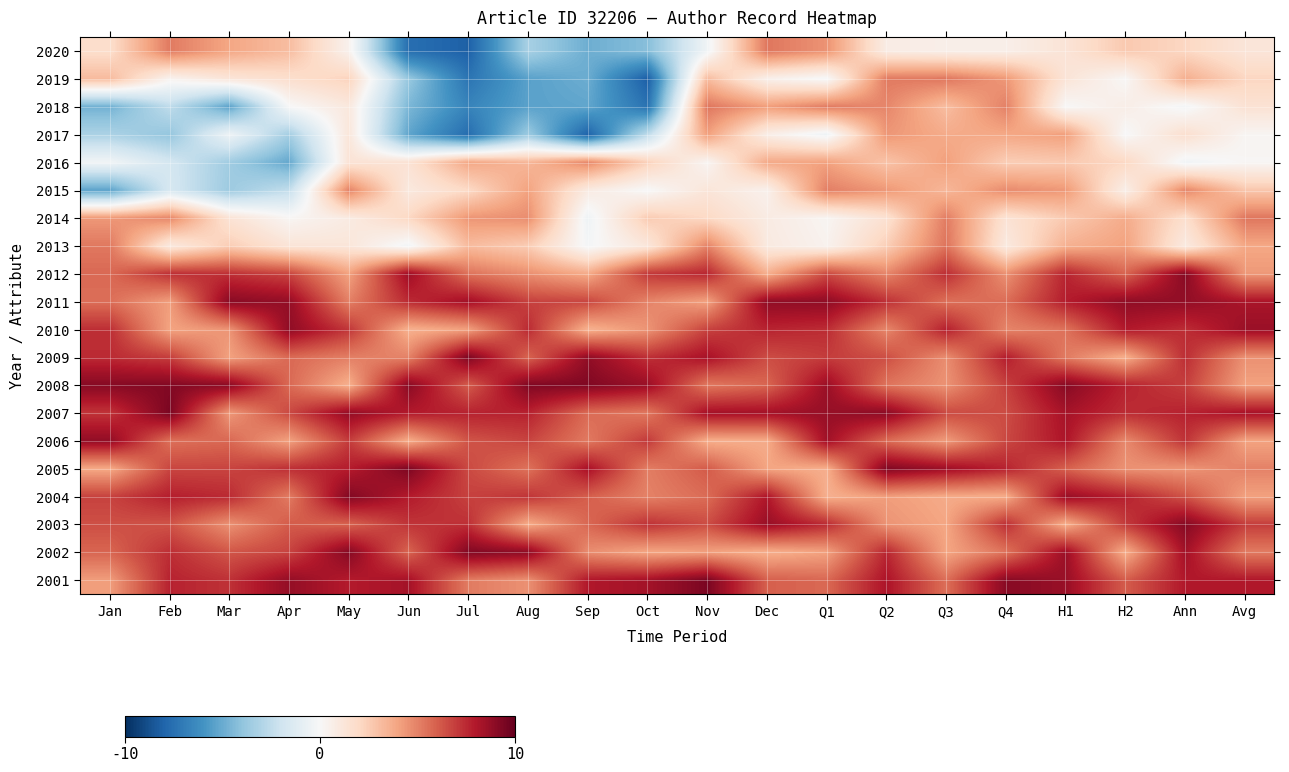

Count the number of categories in the chart.

20